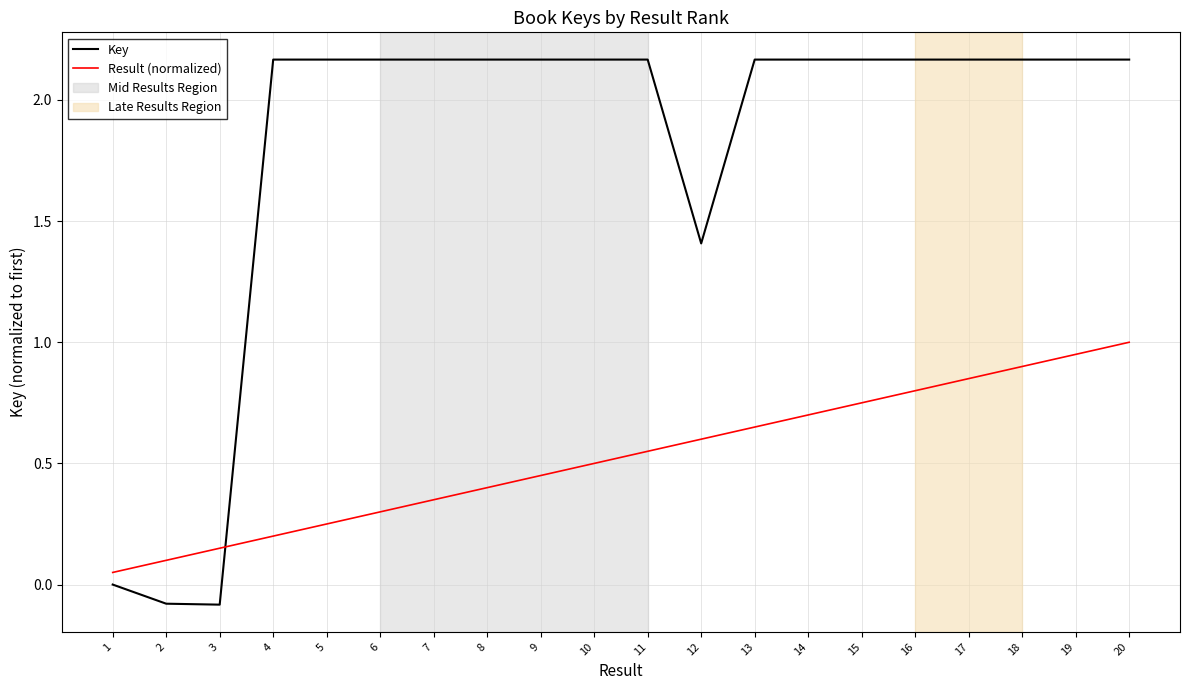

Is this an area chart (filled region under the line)?

No